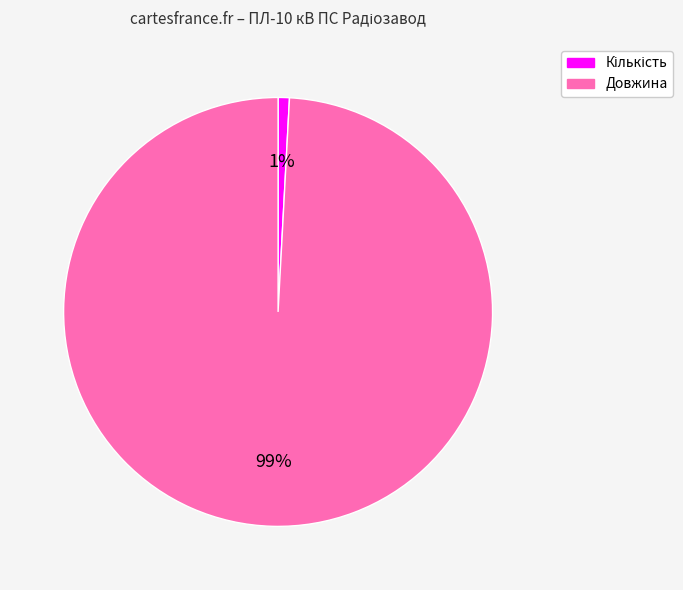

What is the majority slice?

Довжина